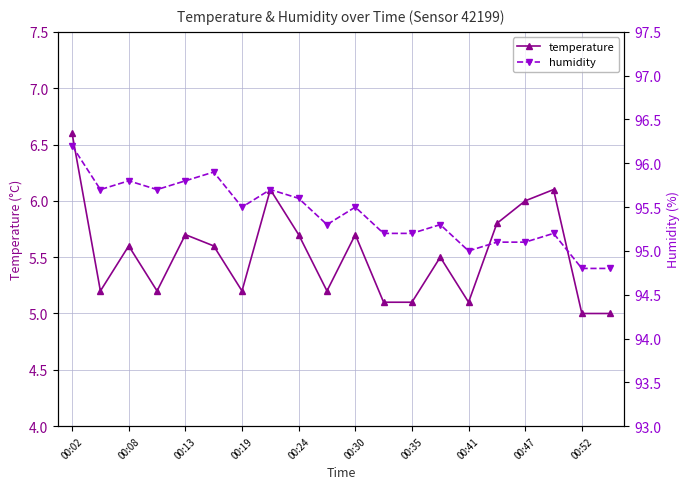

How many interior local peaks does the temperature series have?

6